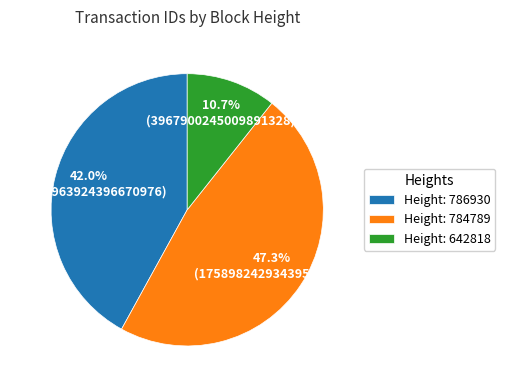

How much of the chart is everything except Height: 642818?

89.3%